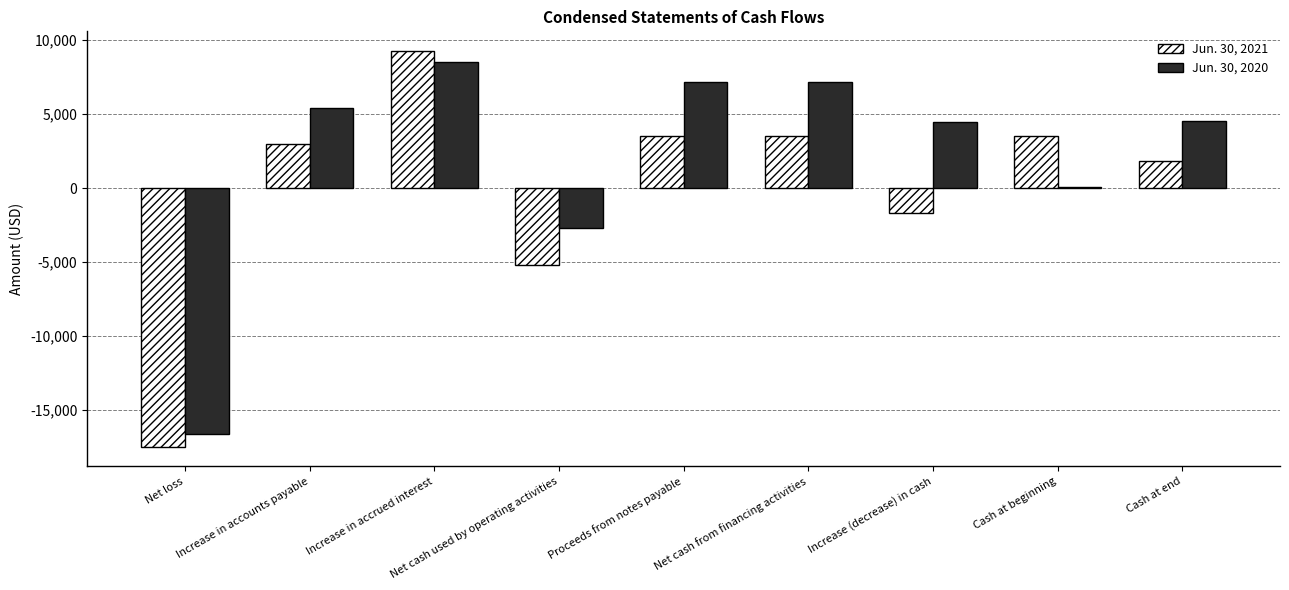

Is it true that Jun. 30, 2020 equals 8494 at Increase in accrued interest?

True